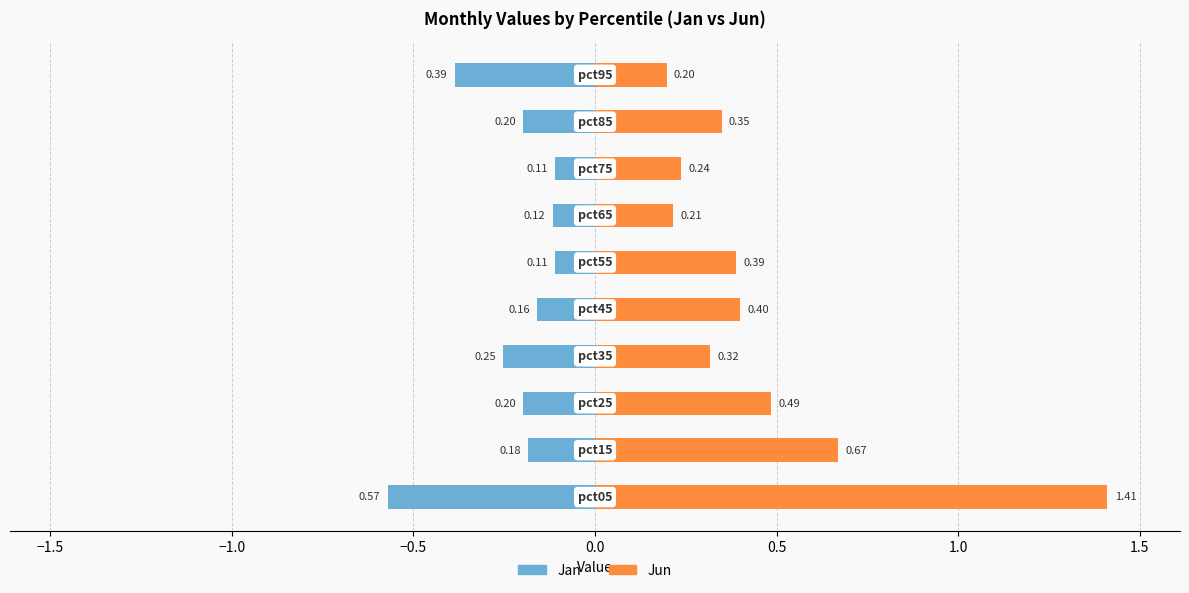

What is the difference between the maximum and minimum values in the Jun series?

1.2